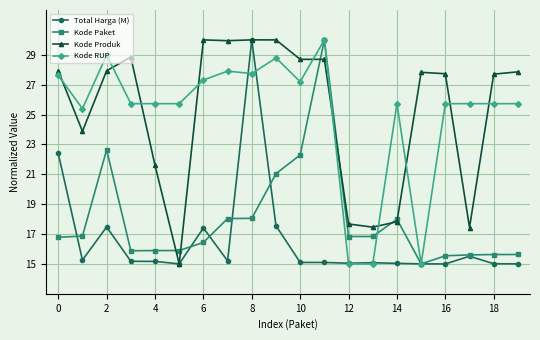

What is the value of the Kode RUP point at the 12th from the left?

30.0